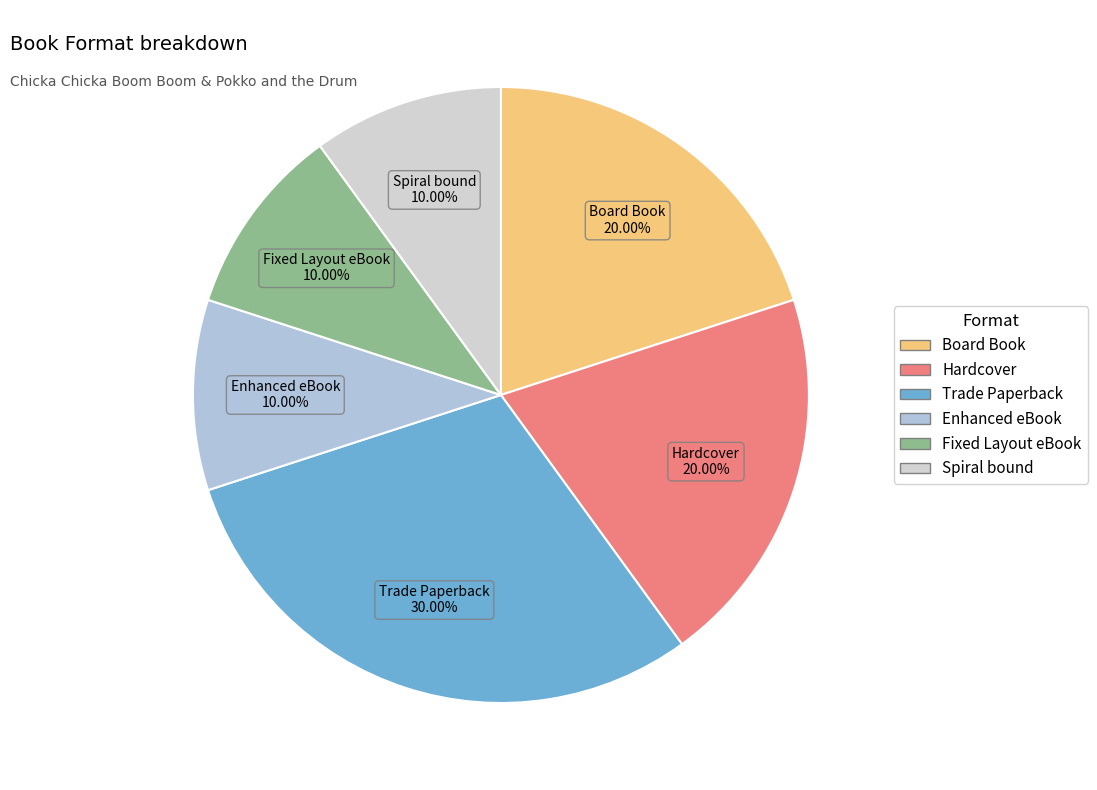

Does Fixed Layout eBook account for over 50% of the chart?

No